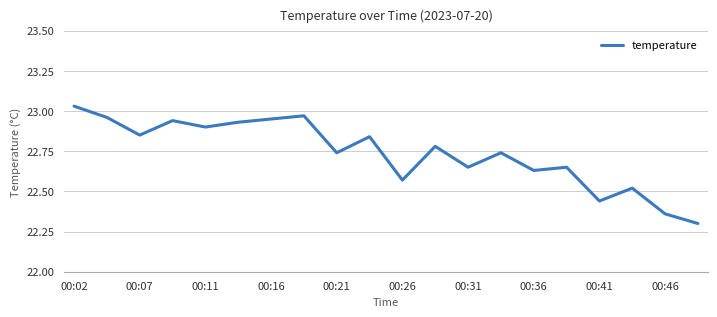

What is the difference between the maximum and minimum values?

0.7